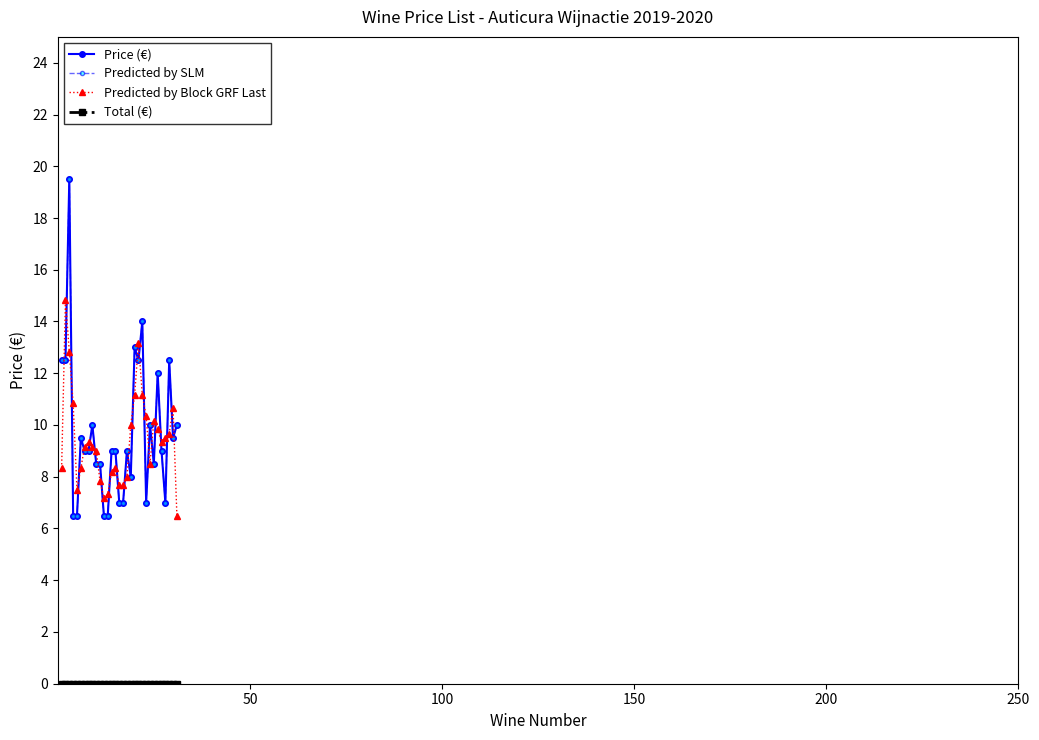

Is this an area chart (filled region under the line)?

No